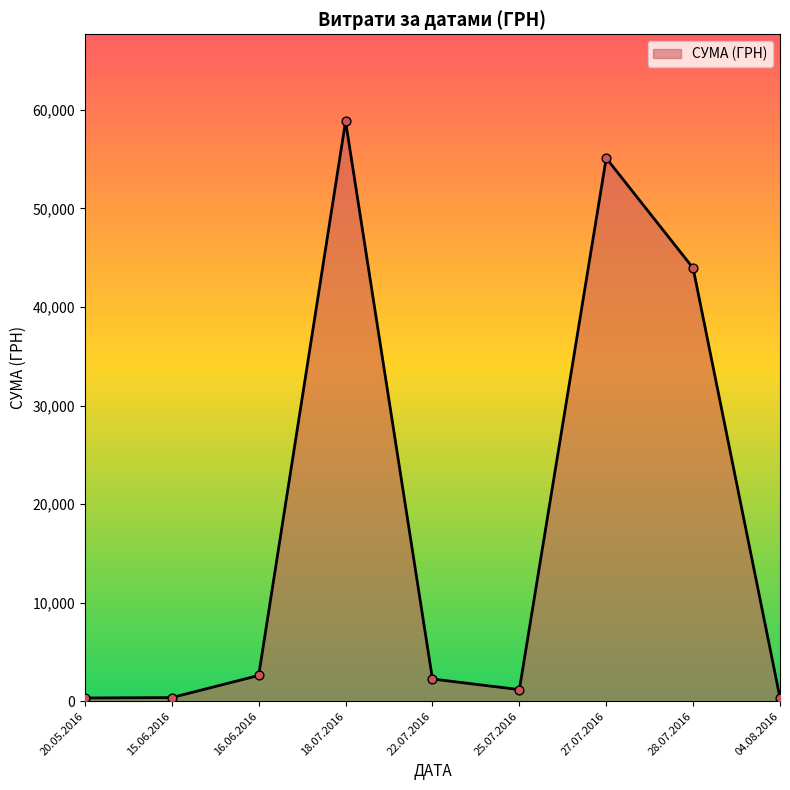

Between 22.07.2016 and 27.07.2016, which is larger?

27.07.2016